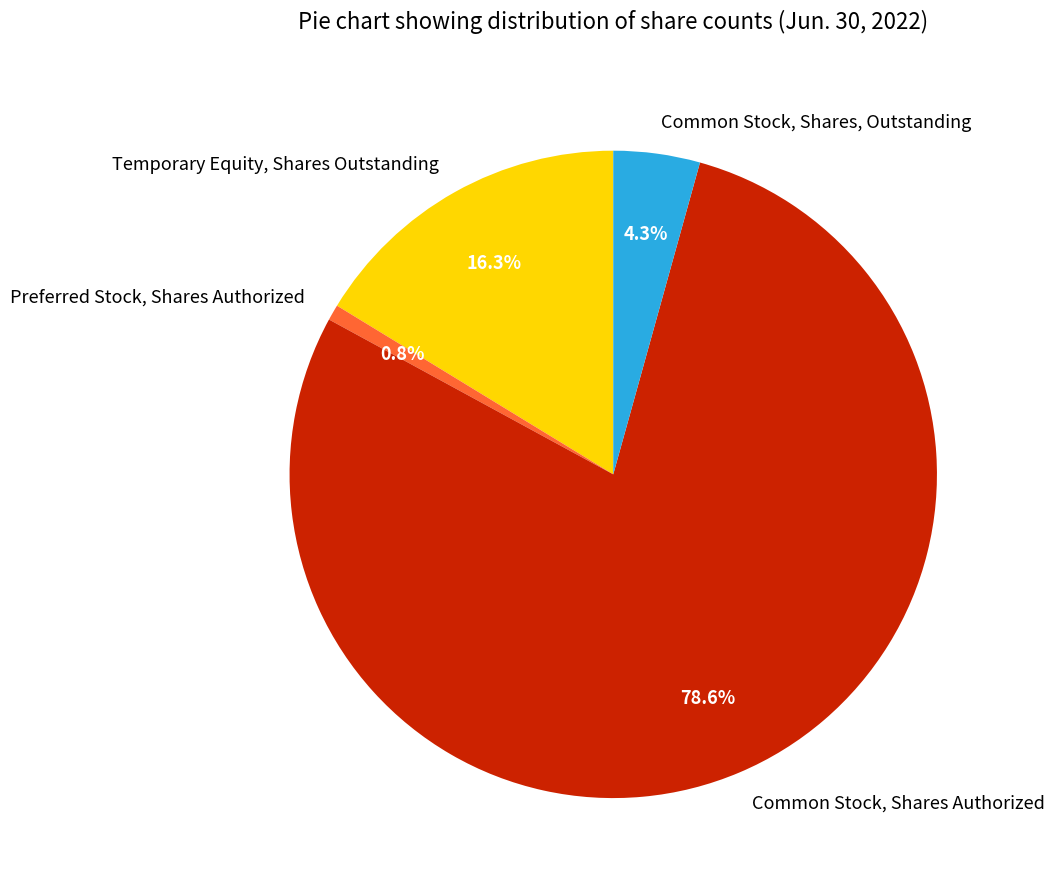

How many segments does this pie chart have?

4